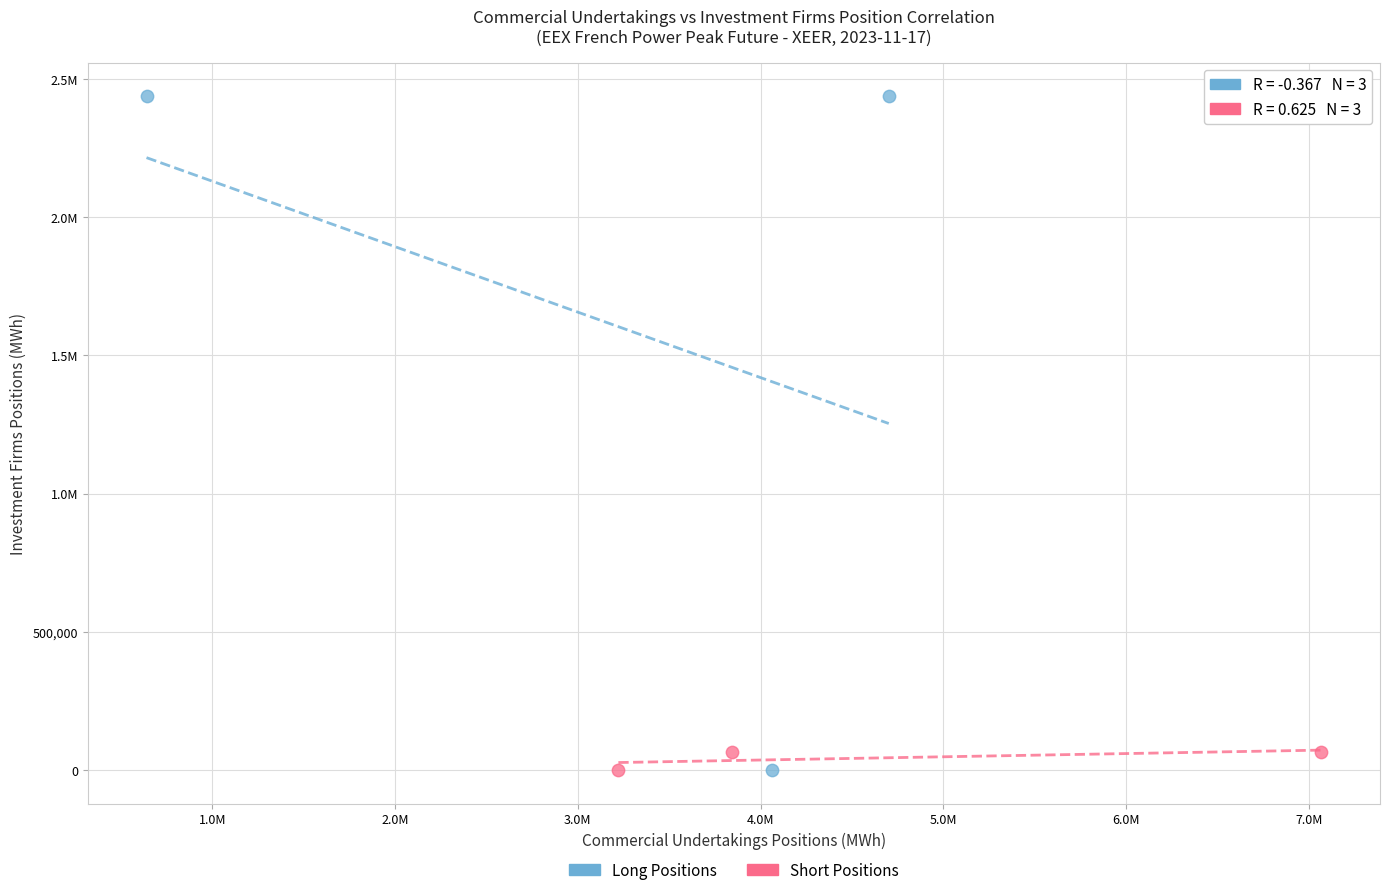

What are all the series names shown in the legend?

Long Positions, Short Positions